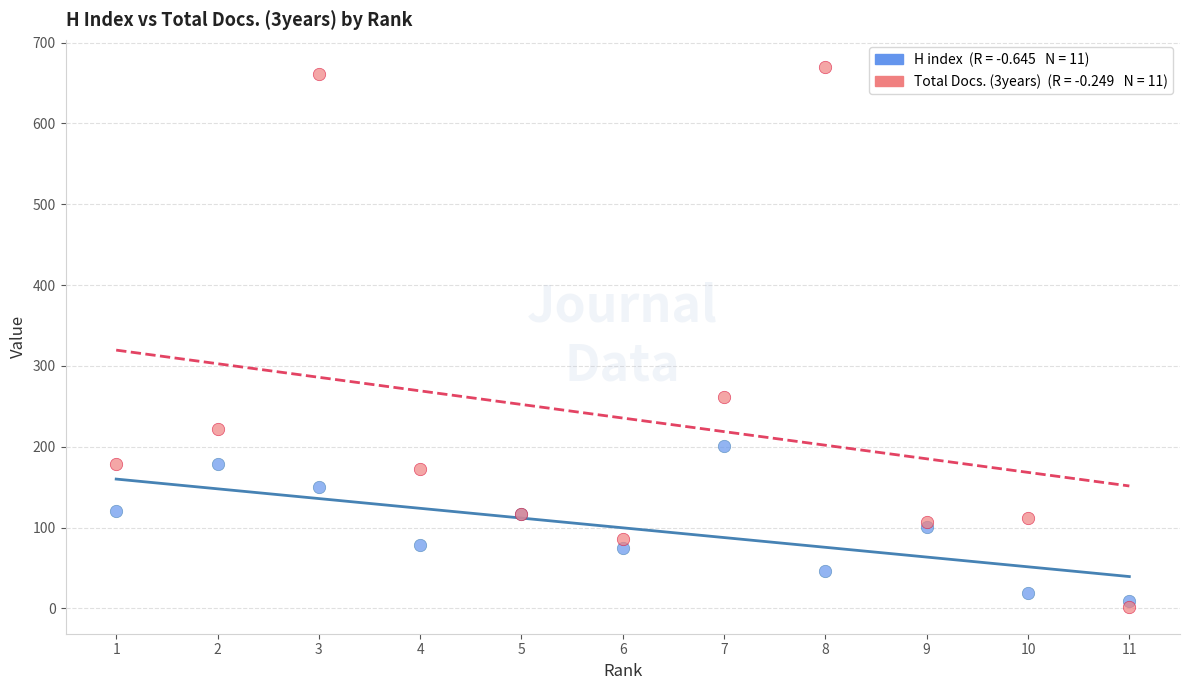

Across all series, what Y value is closest to 336?

261